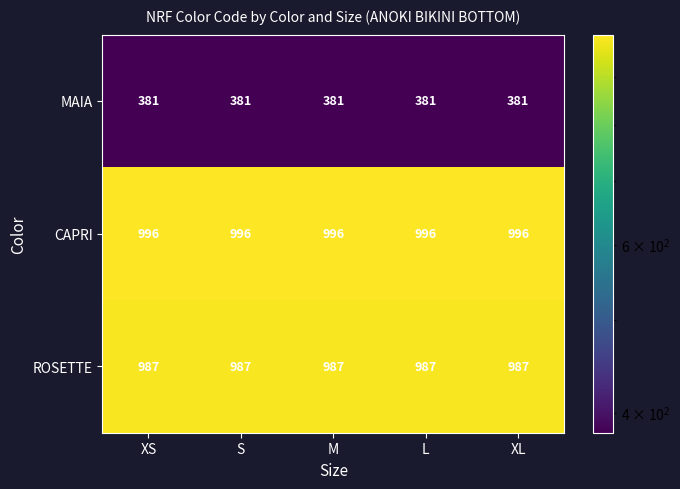

Rank the series by their maximum value, from highest to lowest.

CAPRI, ROSETTE, MAIA